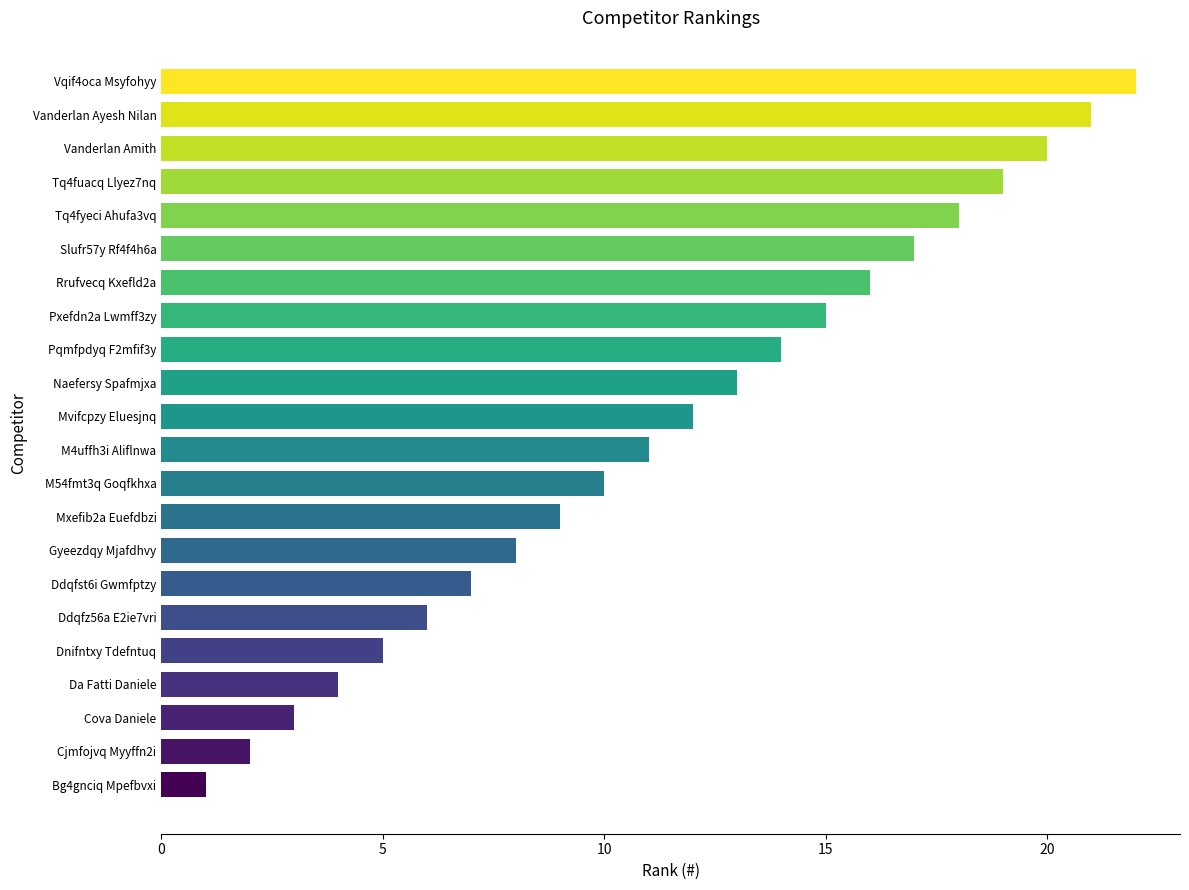

Rank the categories by value from lowest to highest.

Bg4gnciq Mpefbvxi, Cjmfojvq Myyffn2i, Cova Daniele, Da Fatti Daniele, Dnifntxy Tdefntuq, Ddqfz56a E2ie7vri, Ddqfst6i Gwmfptzy, Gyeezdqy Mjafdhvy, Mxefib2a Euefdbzi, M54fmt3q Goqfkhxa, M4uffh3i Aliflnwa, Mvifcpzy Eluesjnq, Naefersy Spafmjxa, Pqmfpdyq F2mfif3y, Pxefdn2a Lwmff3zy, Rrufvecq Kxefld2a, Slufr57y Rf4f4h6a, Tq4fyeci Ahufa3vq, Tq4fuacq Llyez7nq, Vanderlan Amith, Vanderlan Ayesh Nilan, Vqif4oca Msyfohyy